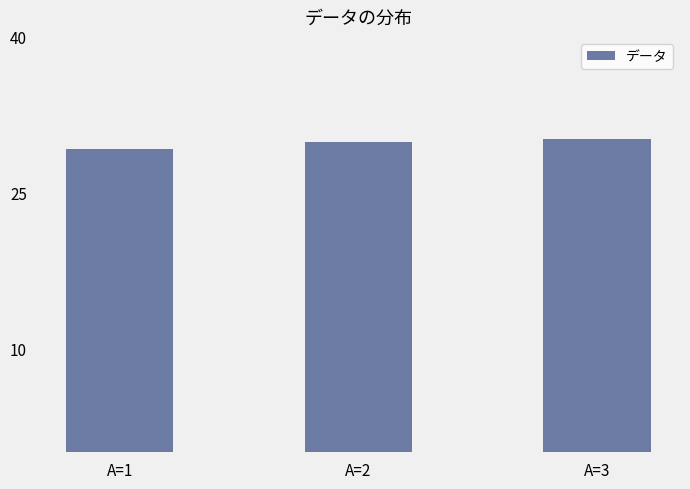

What is the difference between the maximum and minimum values?

0.9